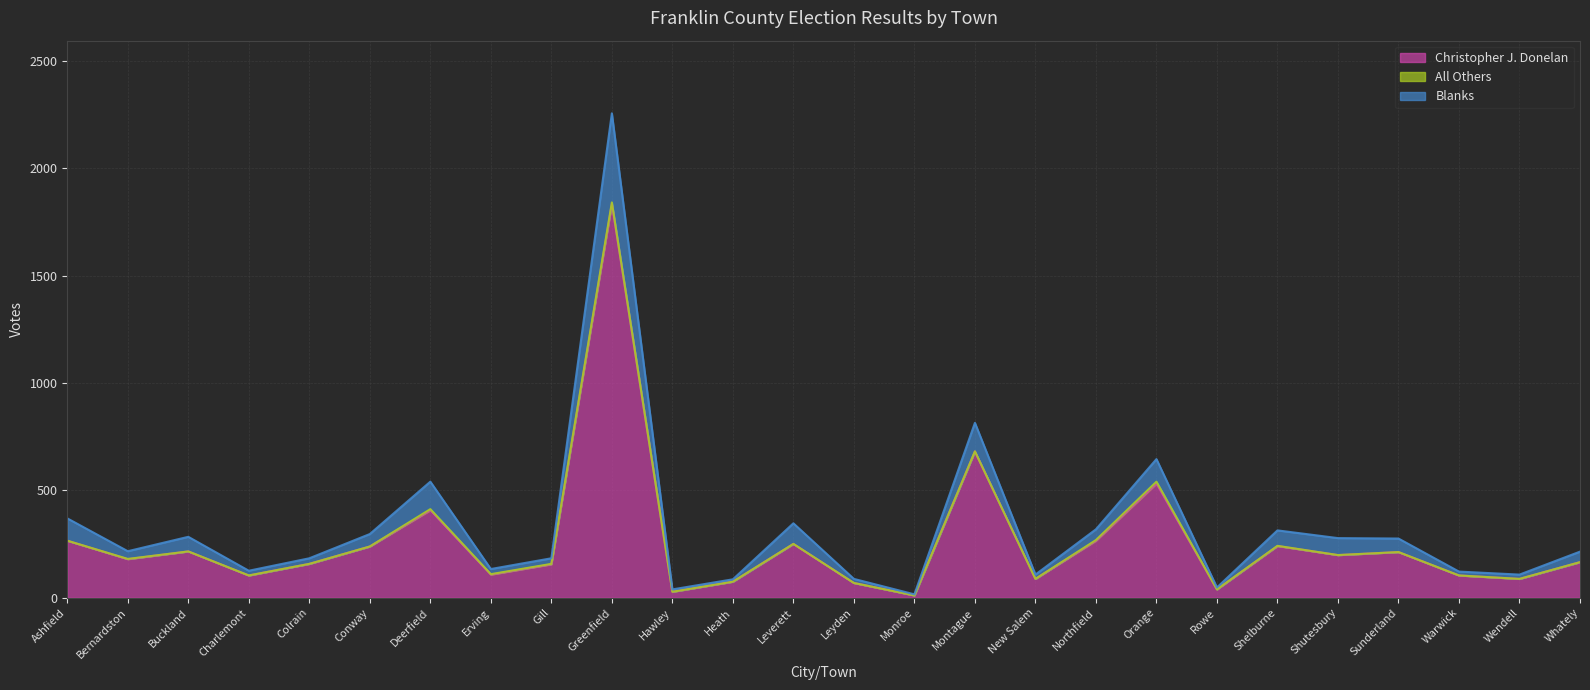

At which label is Christopher J. Donelan closest to 923?

Montague